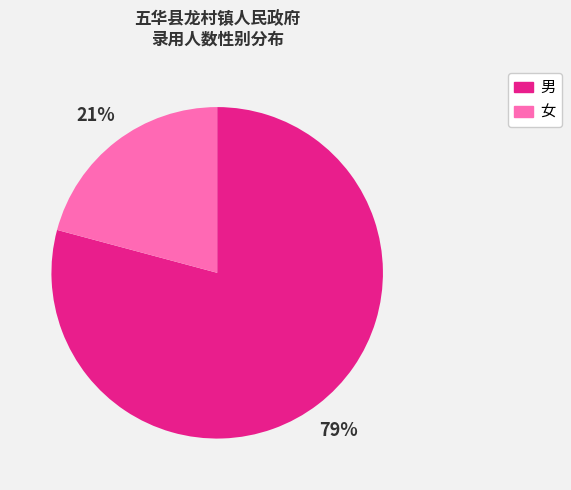

How many segments does this pie chart have?

2